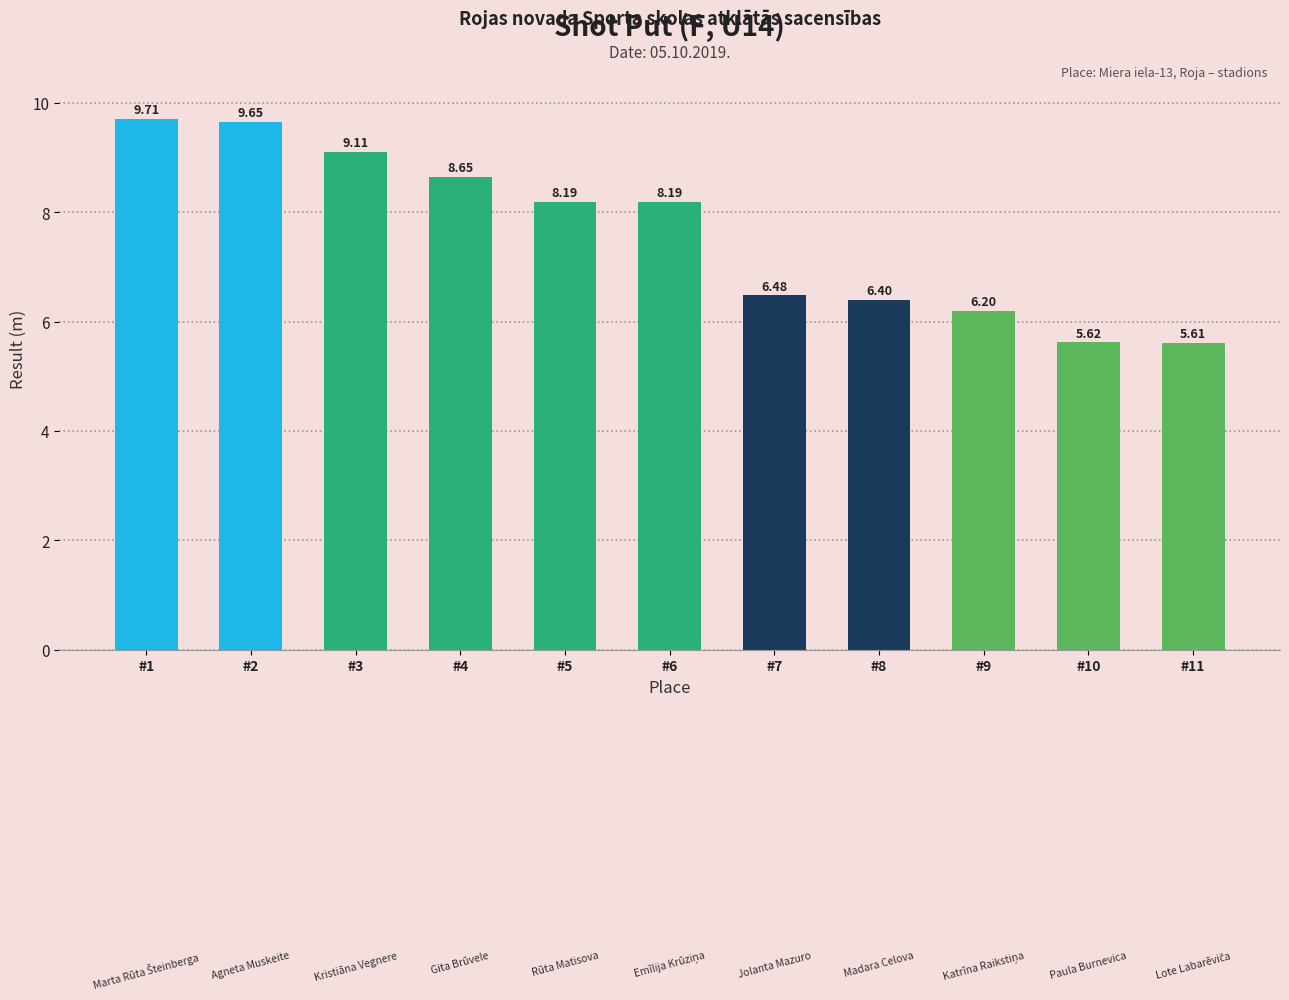

How many bars are there in total?

11